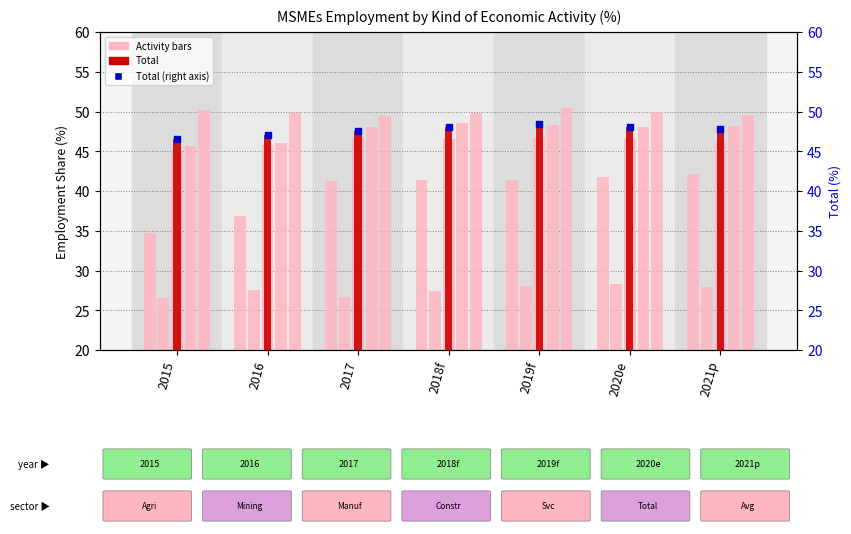

Which series has the widest spread of Y values?

Agriculture